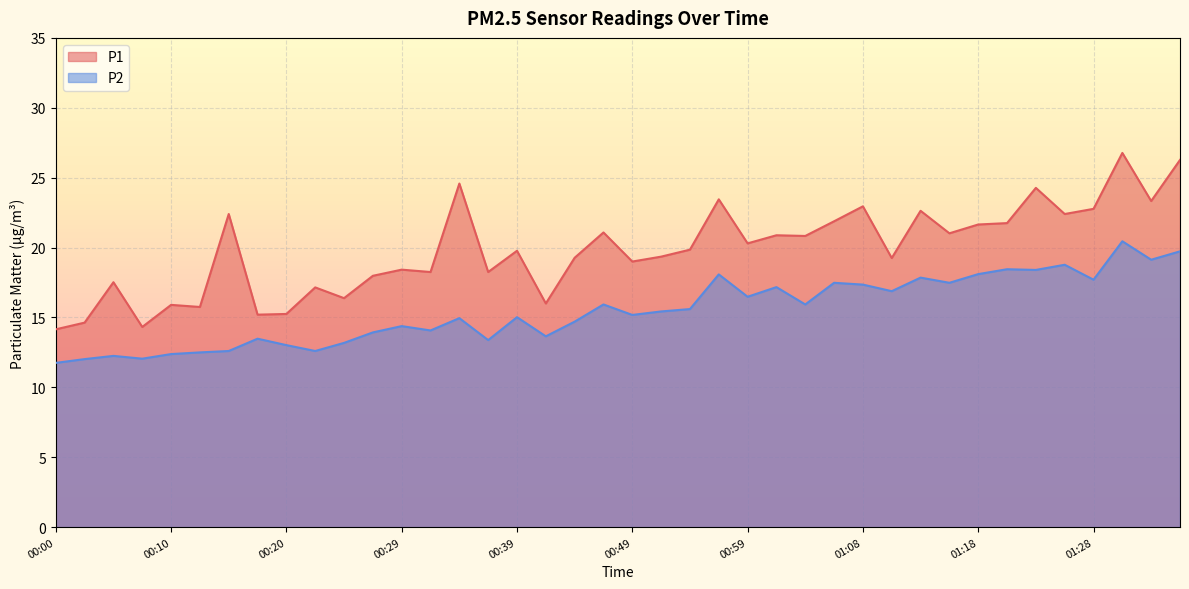

True or false: P2 has a value of 27.9 at 01:23.

False